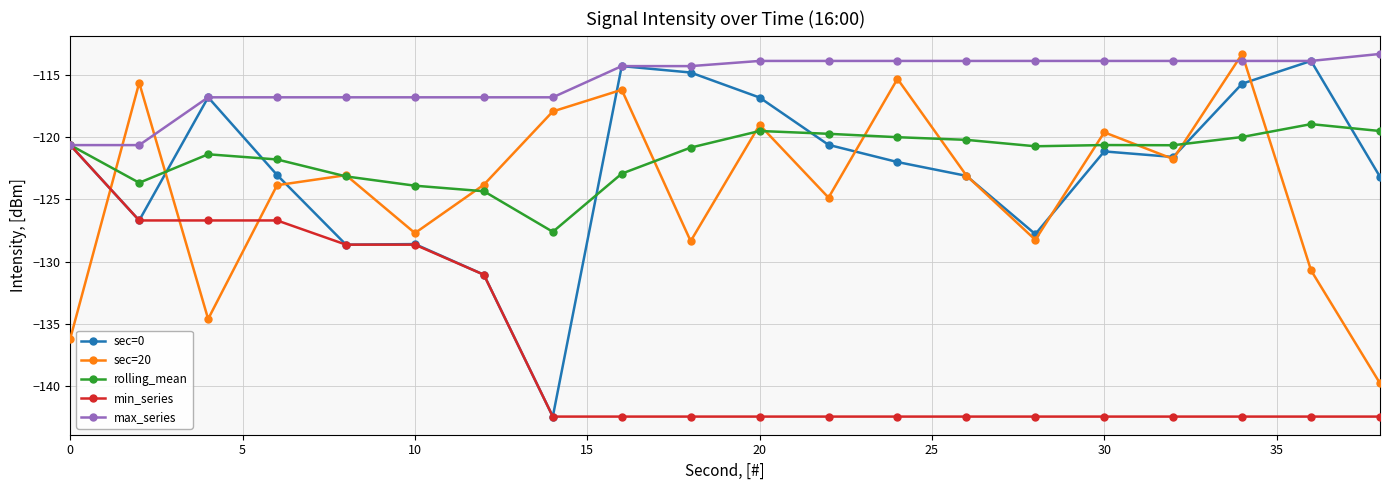

Which series has the widest spread of values?

sec=0